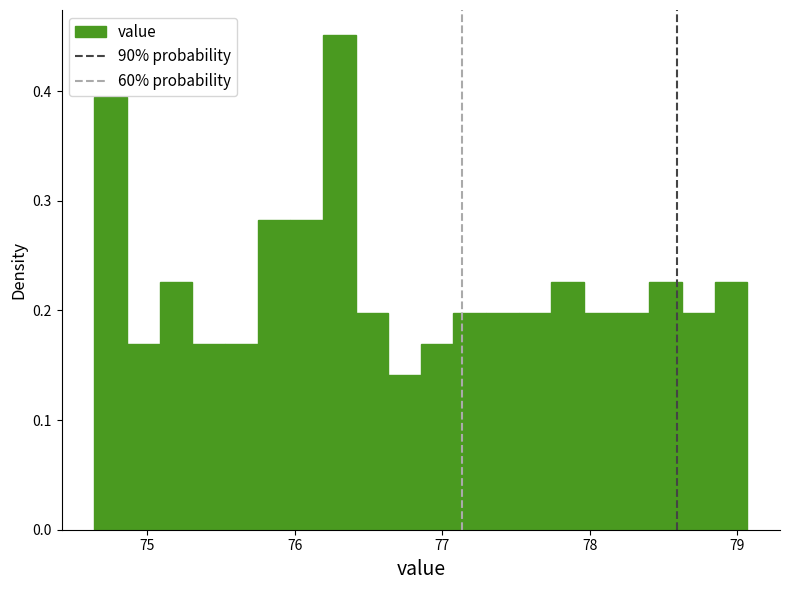

Around what value on the x-axis is the tallest bar? Give the approximate position of its centre, as read against the axis.

76.3